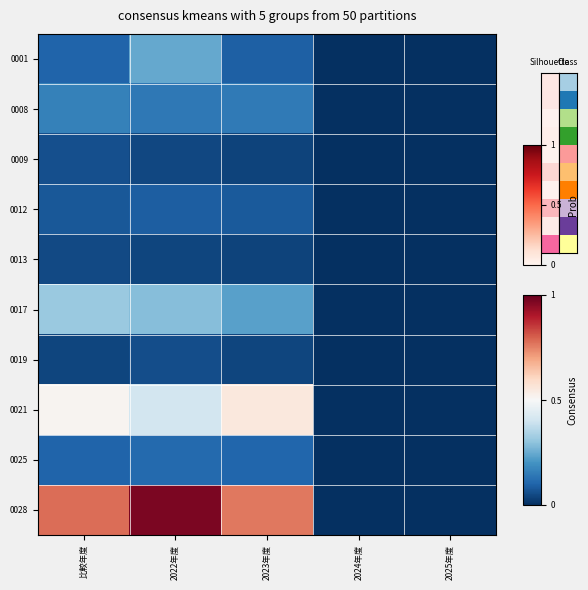

Which label corresponds to the smallest value in the chart?

2024年度